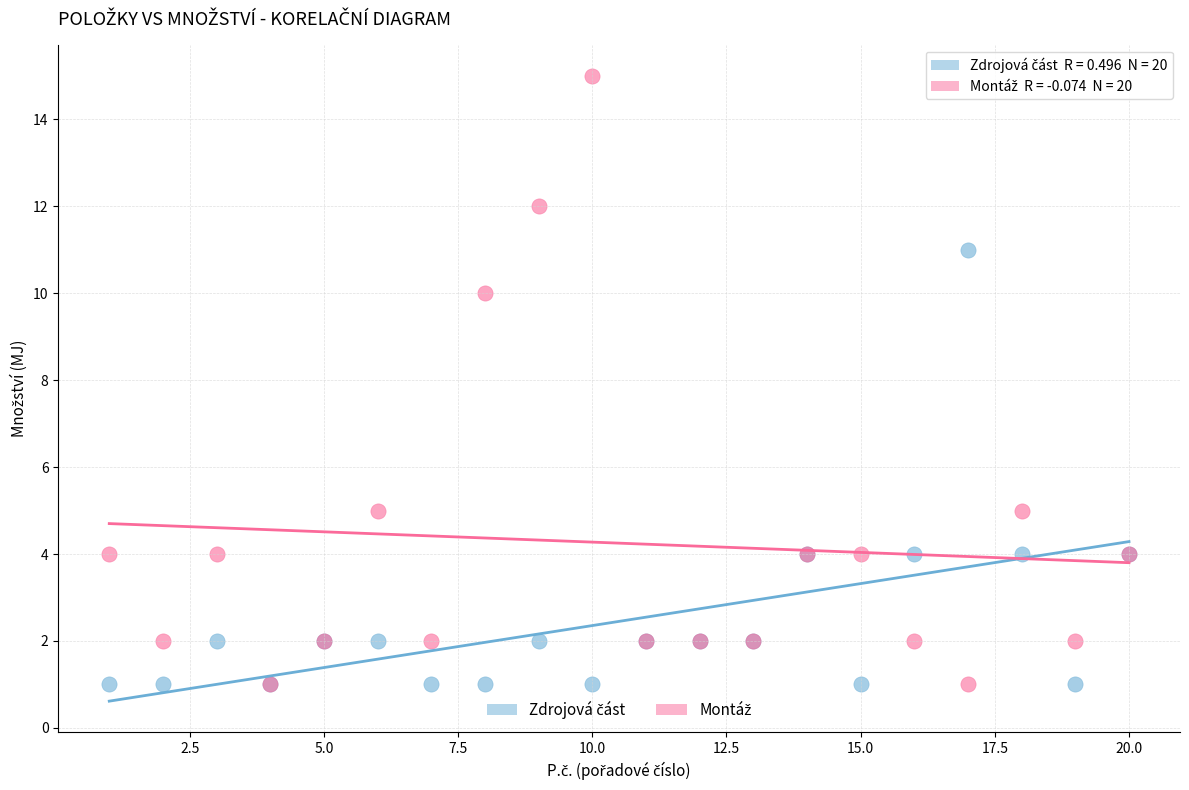

Across all series, what Y value is closest to 8?

10